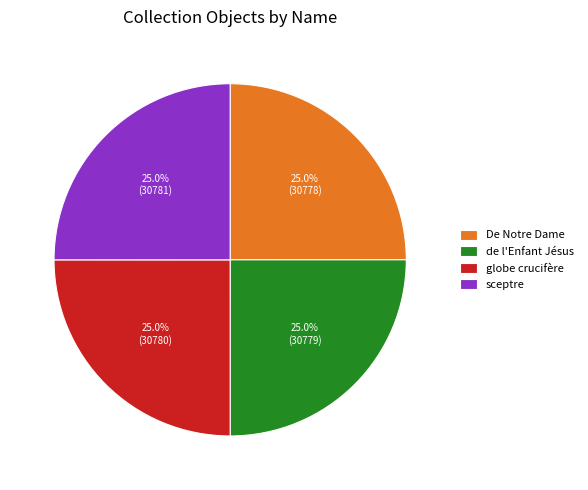

To the nearest percent, what is the combined percentage of de l'Enfant Jésus and globe crucifère?

50%